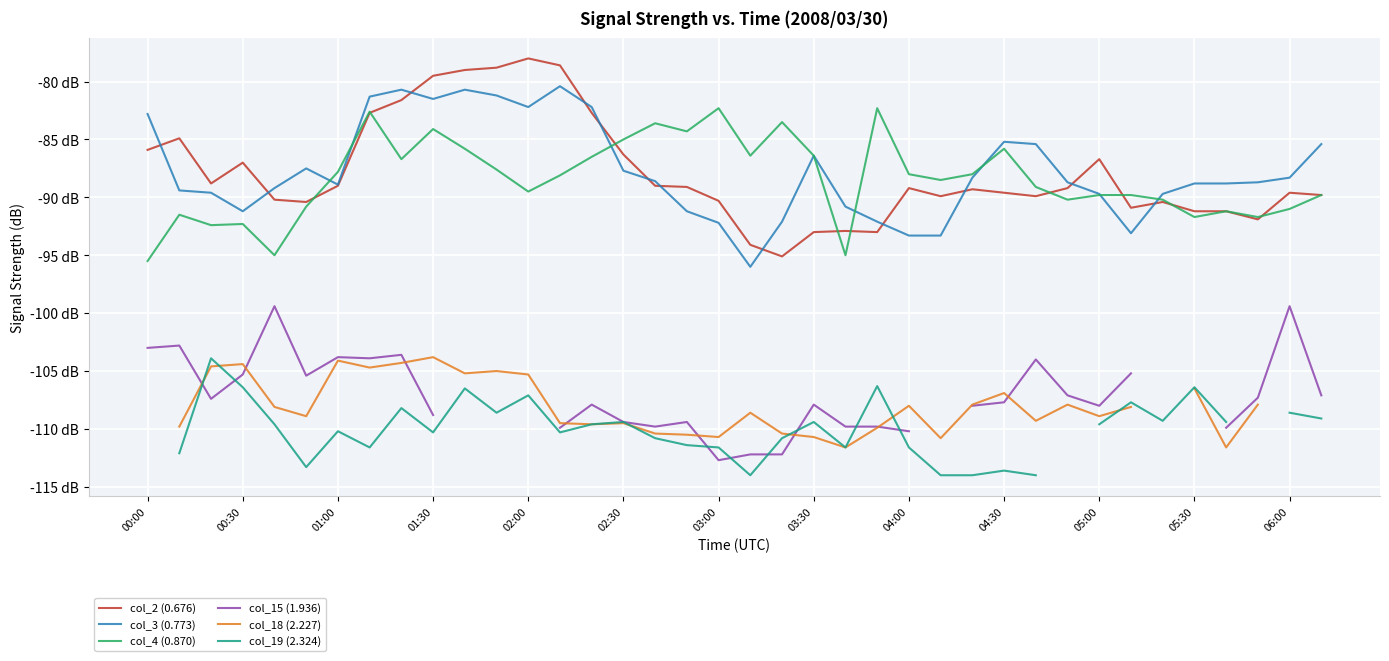

How many values in col_19 (2.324) are below zero?

35